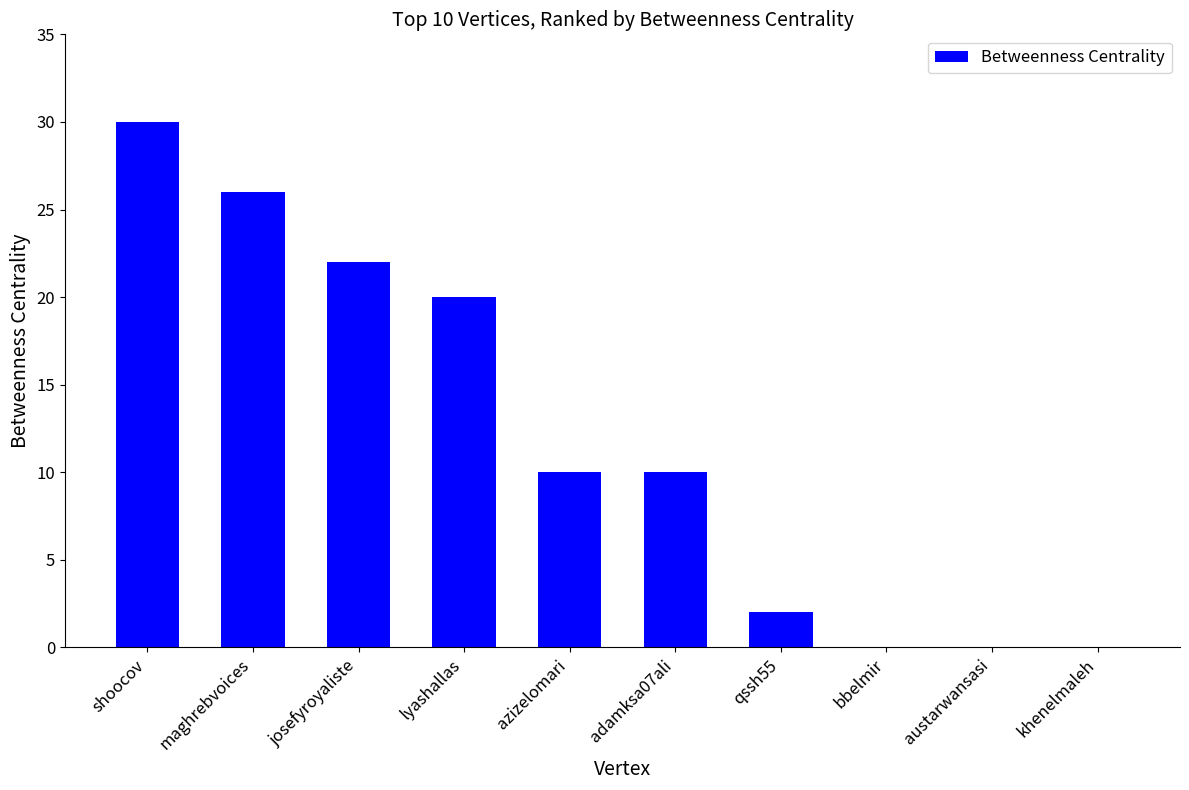

Which category has the highest value across all series?

shoocov